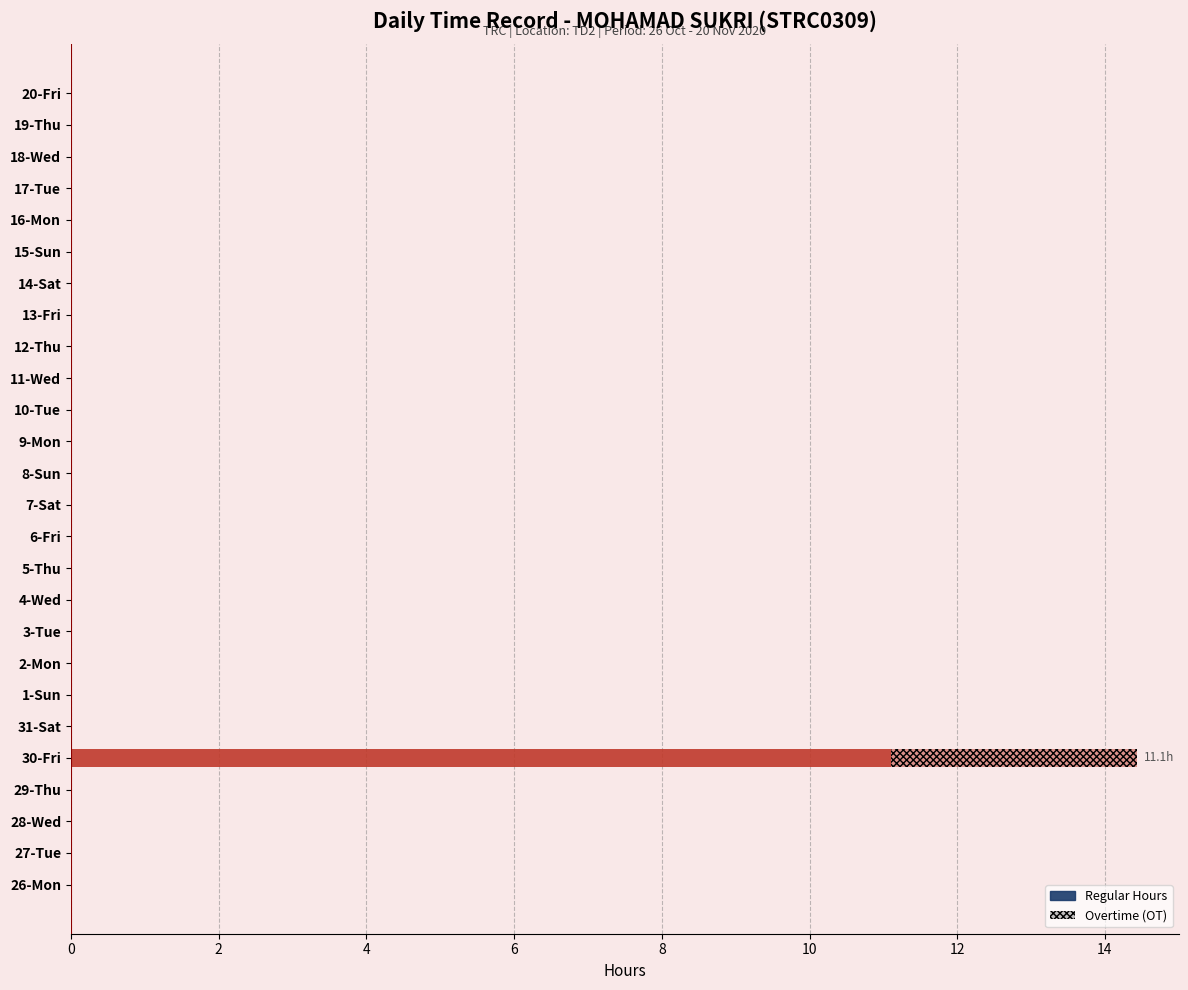

Count the number of data series in this chart.

2